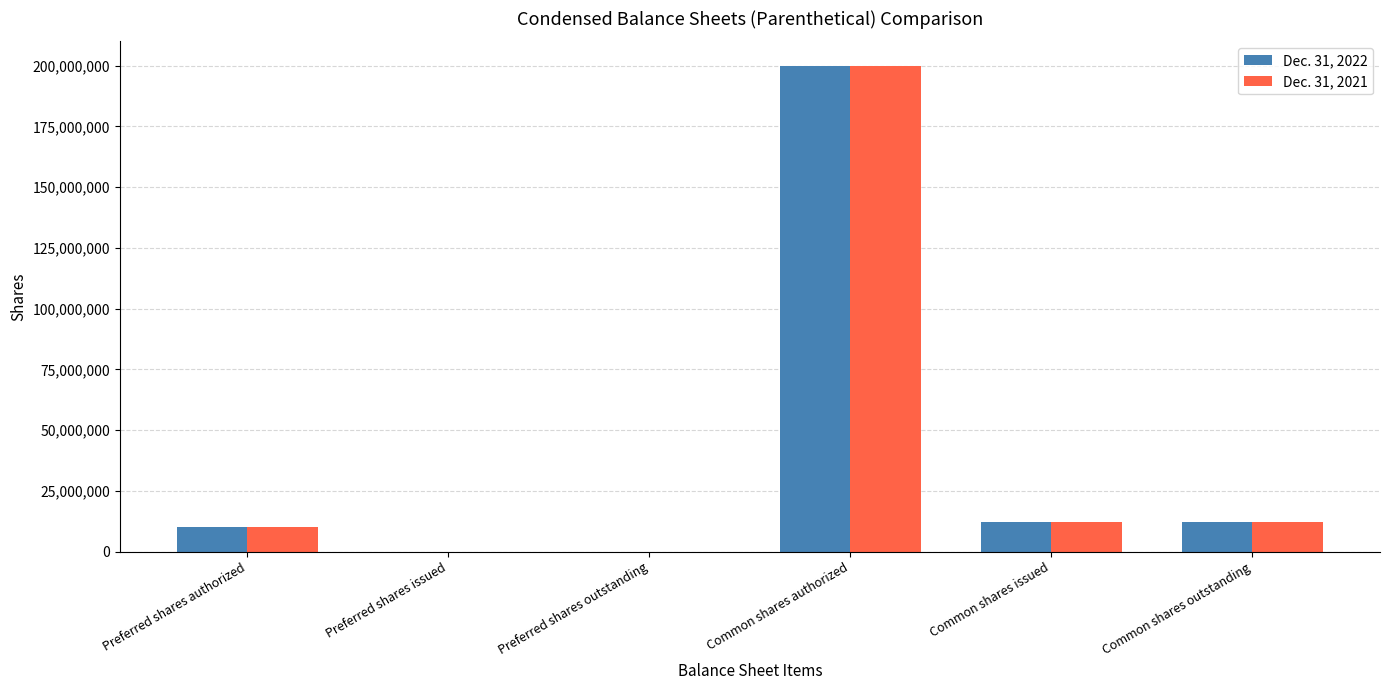

True or false: Dec. 31, 2022 has a value of 0 at Preferred shares issued.

True